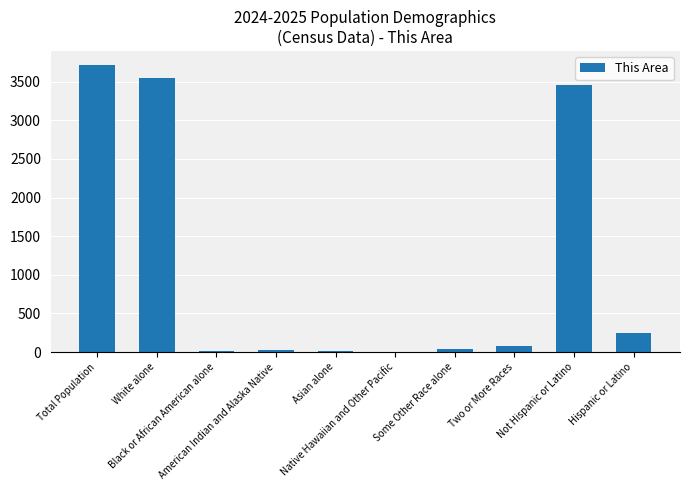

What is the ratio of the value at Hispanic or Latino to the value at American Indian and Alaska Native?

12.0